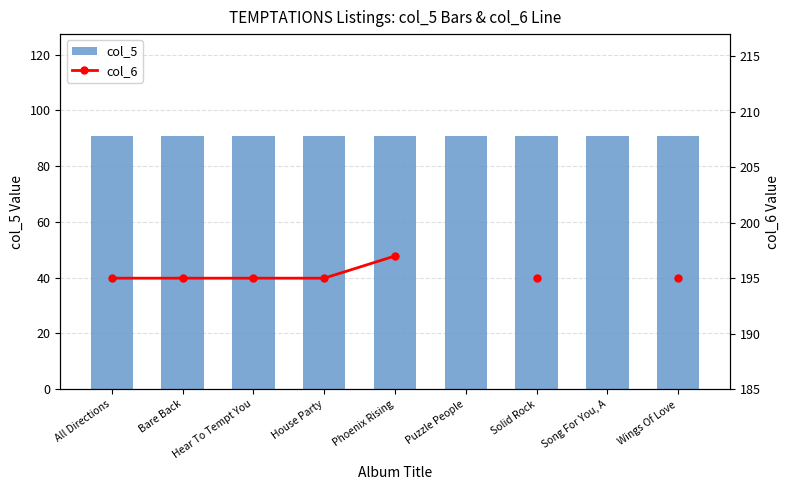

Rank the series at Song For You, A from highest to lowest value.

col_5, col_6